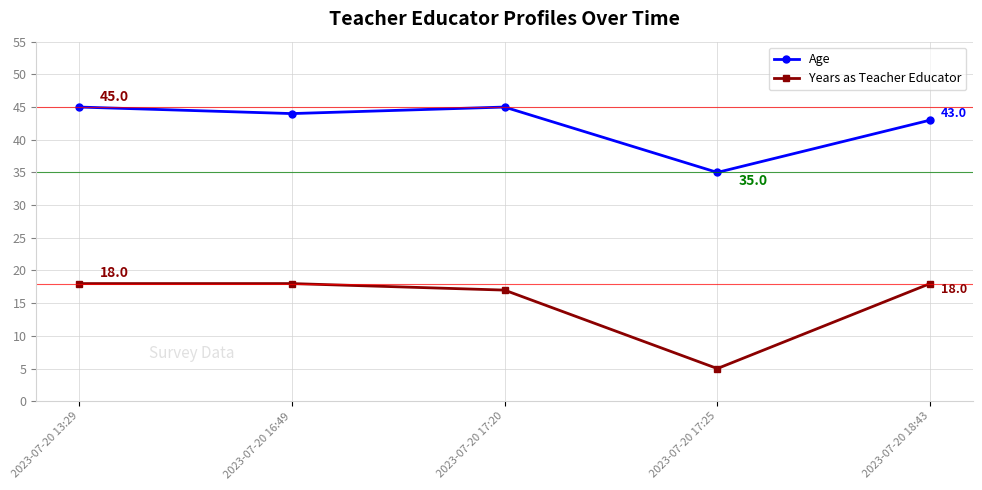

Reading left to right, transcribe all the data shown in this chart.

Age: 45	44	45	35	43
Years as Teacher Educator: 18	18	17	5	18